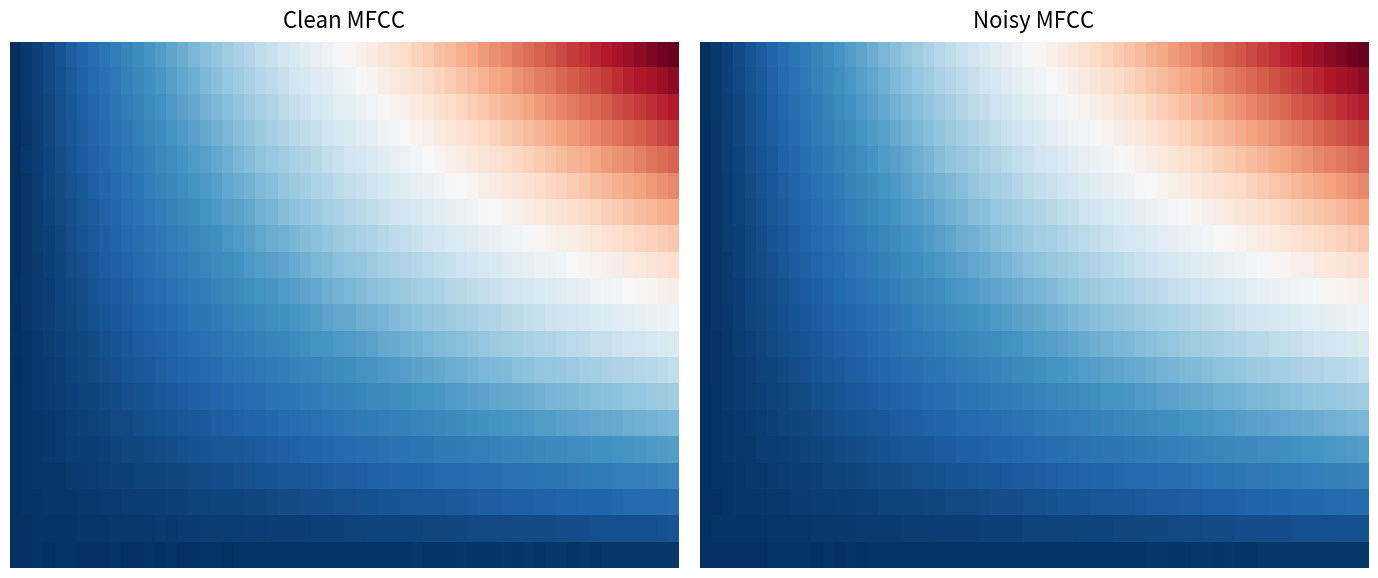

How many distinct data groups are displayed?

2